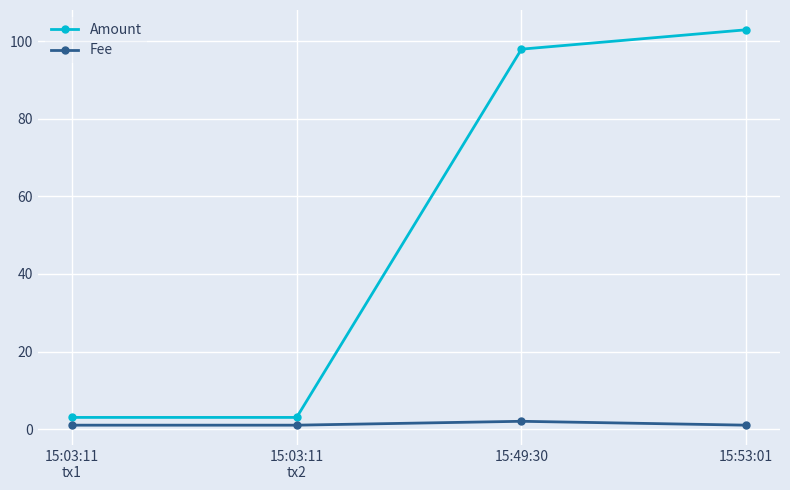

Count the number of categories in the chart.

4